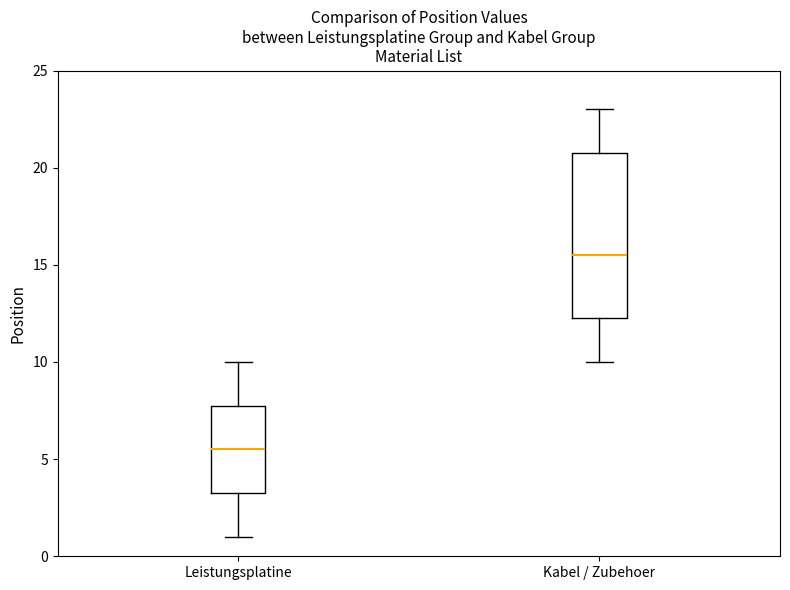

Reading left to right, transcribe this box plot: for each box, give where its median line is, the range the box spans, and where its two whiskers end, as read against the y-axis. The values are not printed on the chart, so give them approximately, as read against the axis.

Leistungsplatine: median 5.5, box 3.5 to 8.0, whiskers 1.0 to 10.0
Kabel / Zubehoer: median 15.5, box 12.5 to 21.0, whiskers 10.0 to 23.0